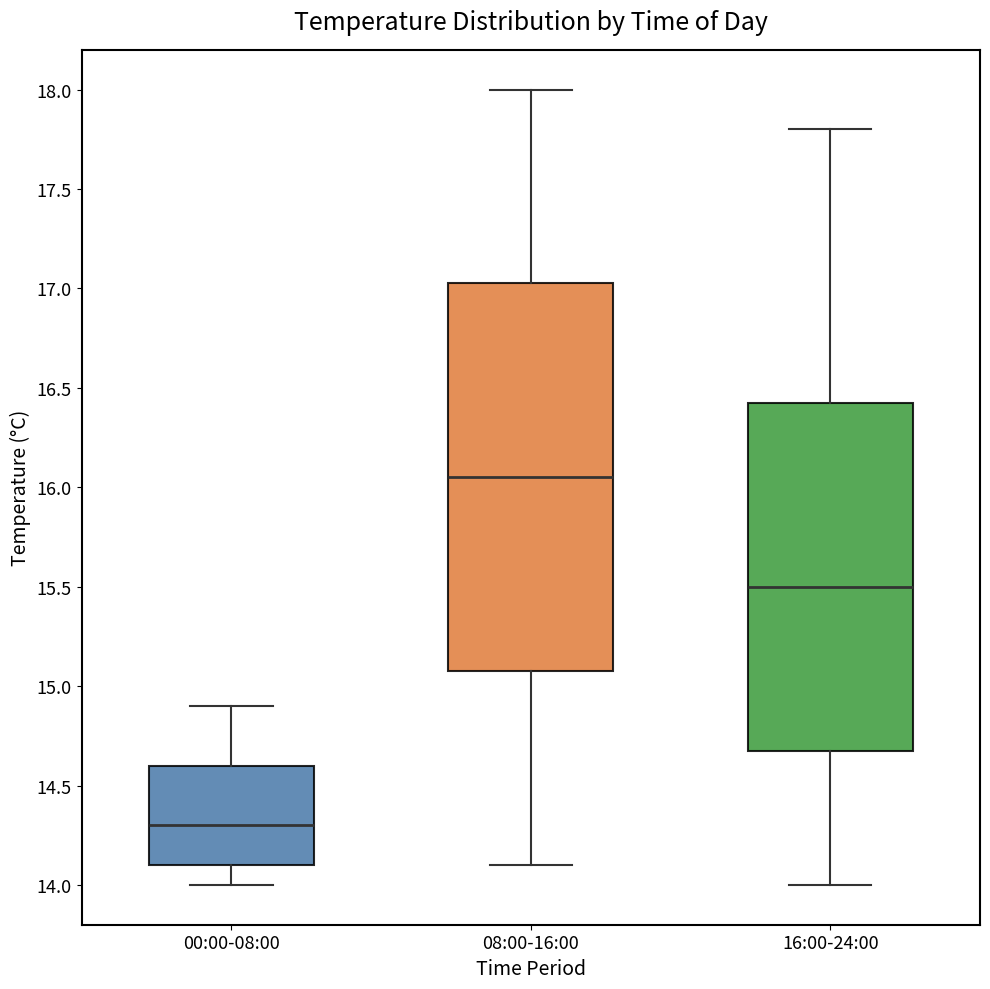

Reading left to right, transcribe this box plot: for each box, give where its median line is, the range the box spans, and where its two whiskers end, as read against the y-axis. The values are not printed on the chart, so give them approximately, as read against the axis.

00:00-08:00: median 14.30, box 14.10 to 14.60, whiskers 14.00 to 14.90
08:00-16:00: median 16.05, box 15.10 to 17.05, whiskers 14.10 to 18.00
16:00-24:00: median 15.50, box 14.70 to 16.45, whiskers 14.00 to 17.80